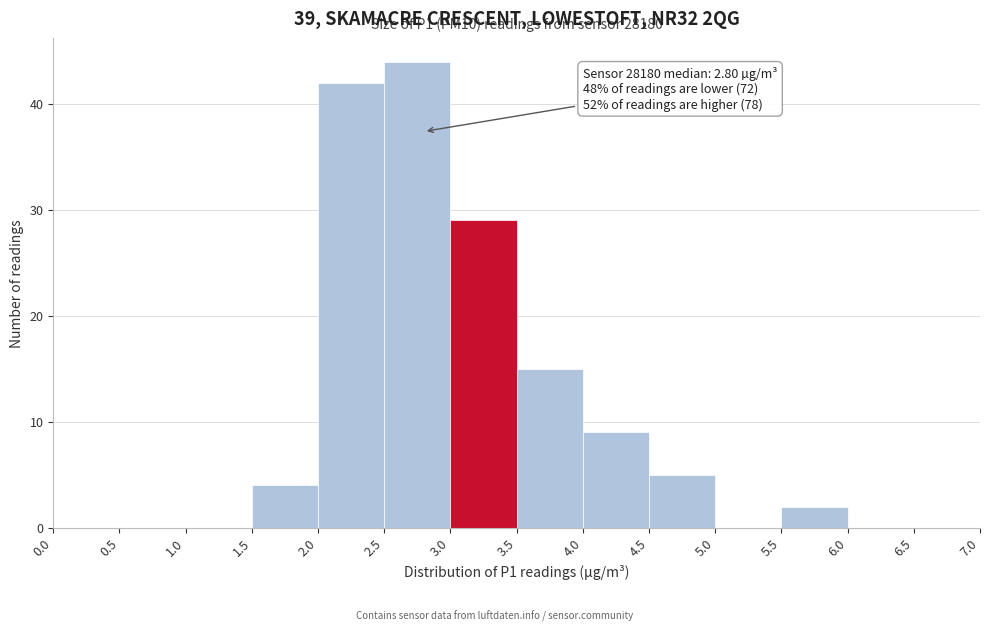

Over which range of the x-axis is the bar tallest?

2.5 to 3.0